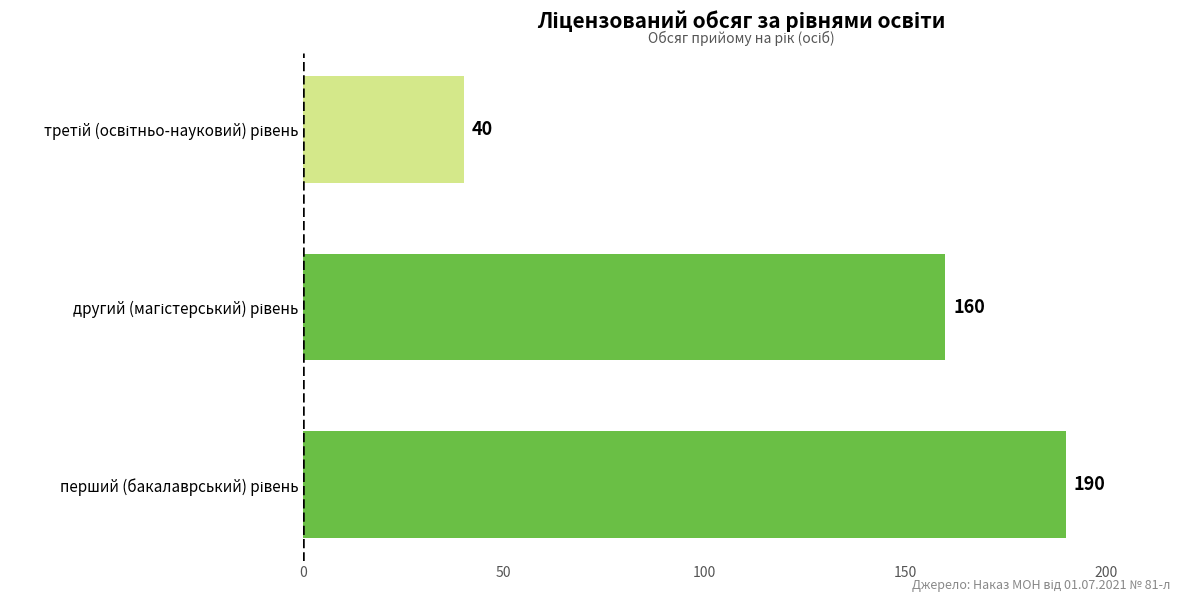

How many distinct data groups are displayed?

1